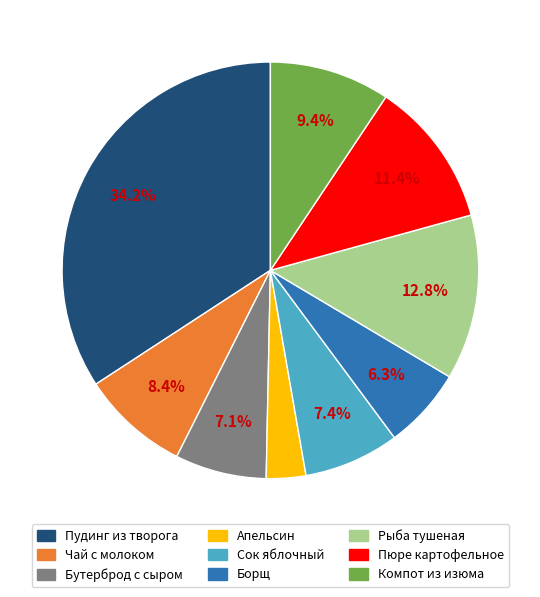

Is there a majority slice in this chart?

No